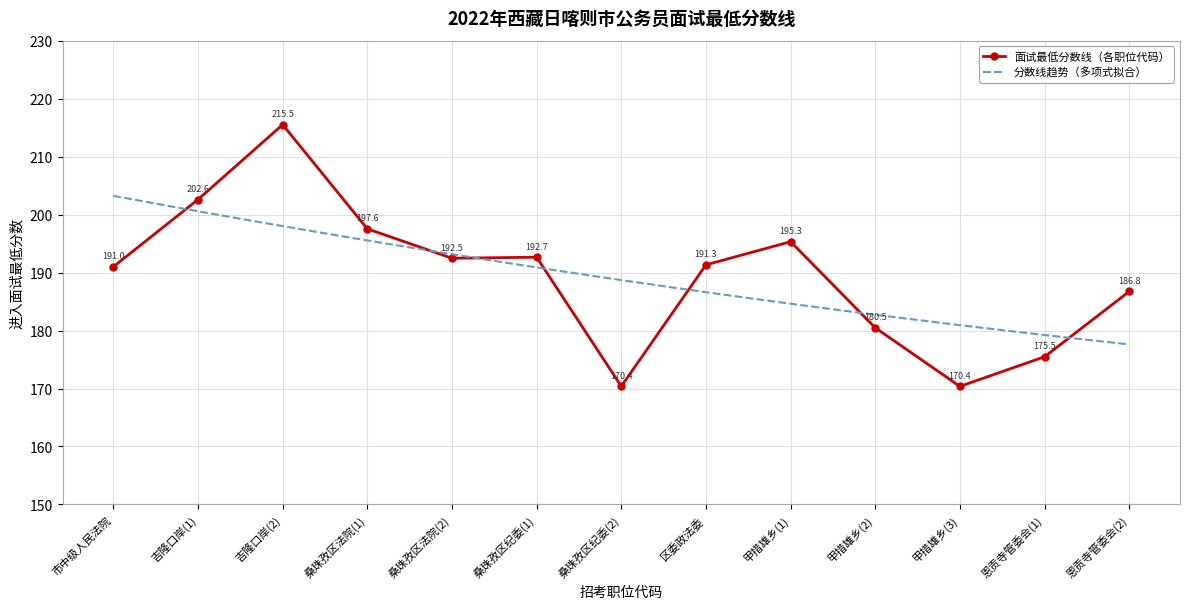

Read the 面试最低分数线（各职位代码） value at 甲措雄乡(2).

180.5